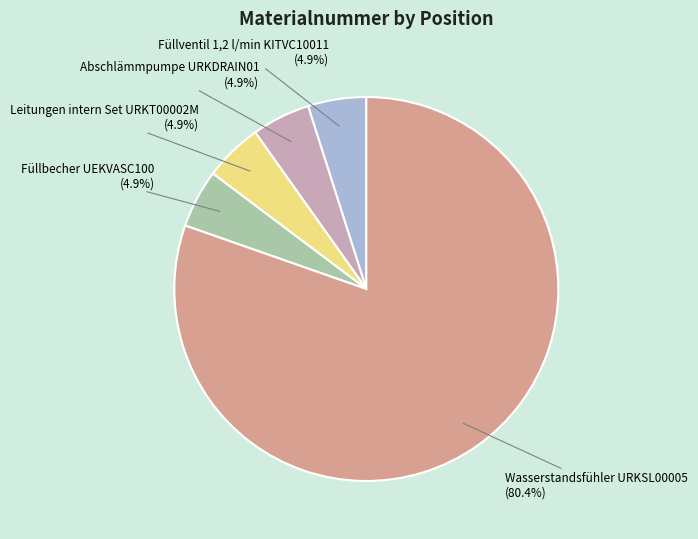

Which slice is the largest?

Wasserstandsfühler URKSL00005